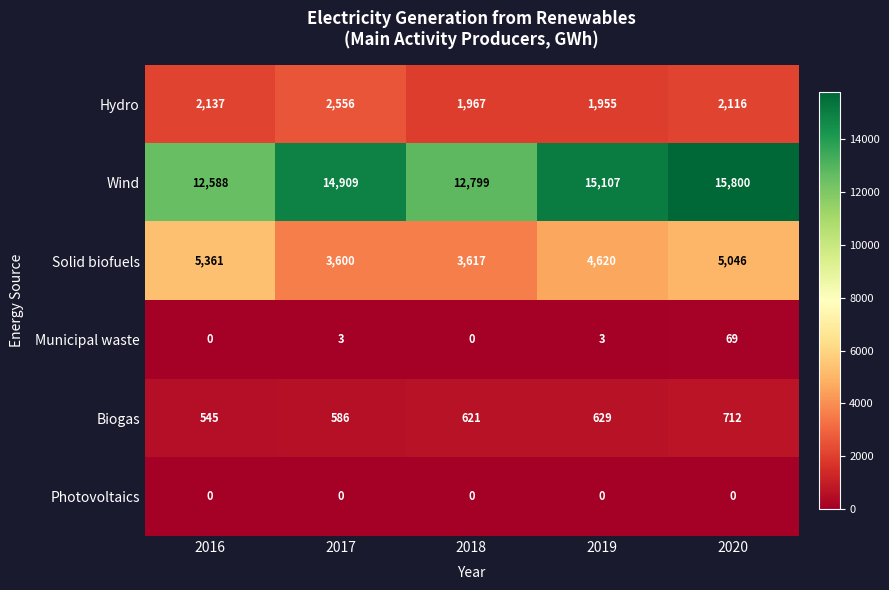

At which label does Solid biofuels first exceed 4620?

2016